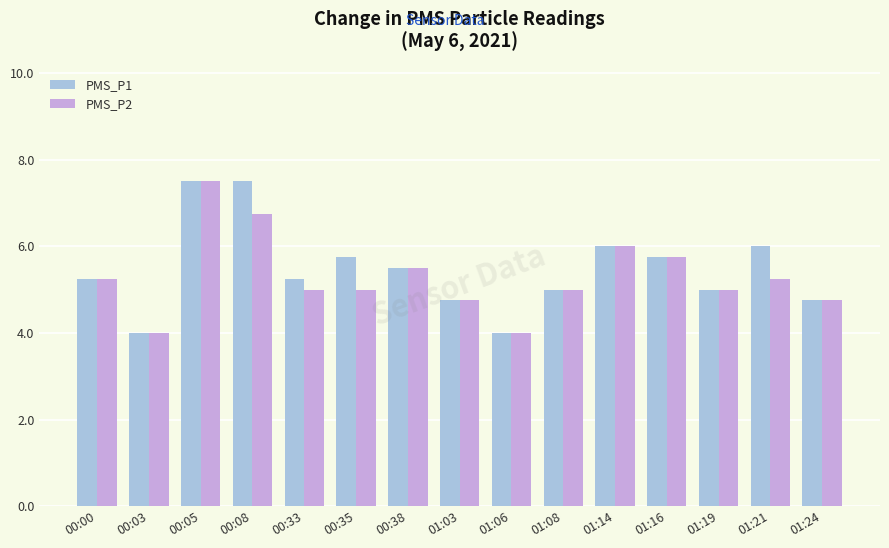

What is the average value of the PMS_P2 series?

5.3